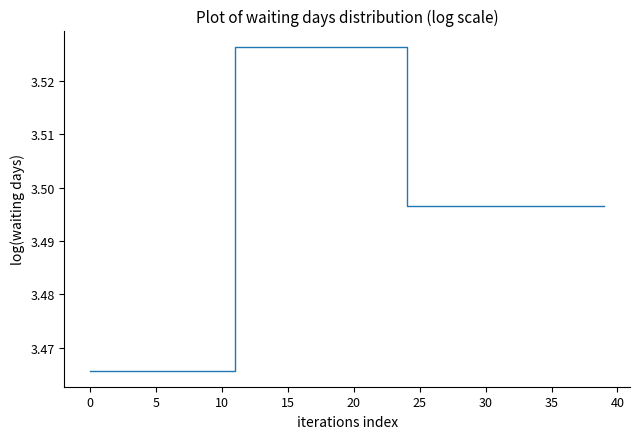

Does the chart display data point markers on the line(s)?

No